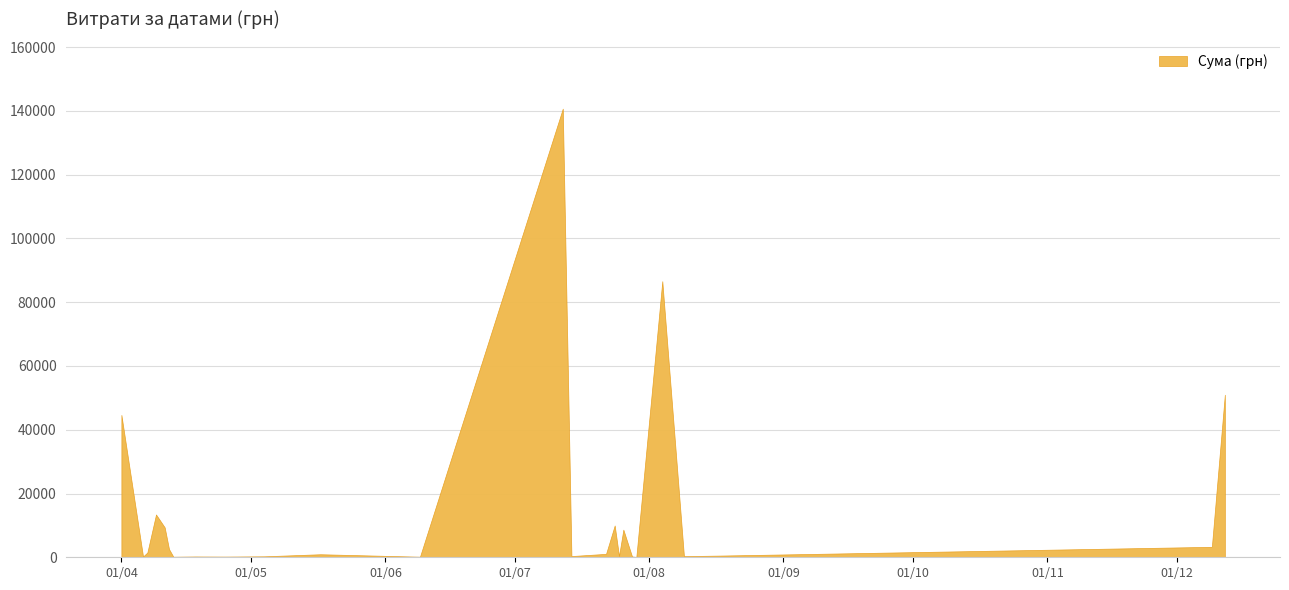

How many data points are less than 1829?

20